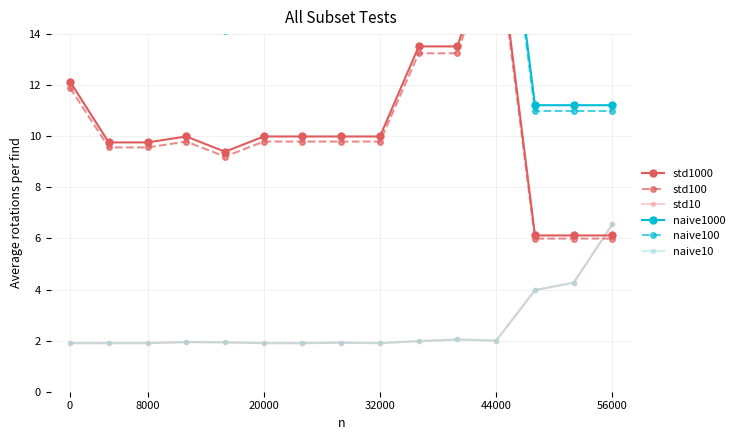

What is the value of the naive10 point at the 9th from the left?

1.9